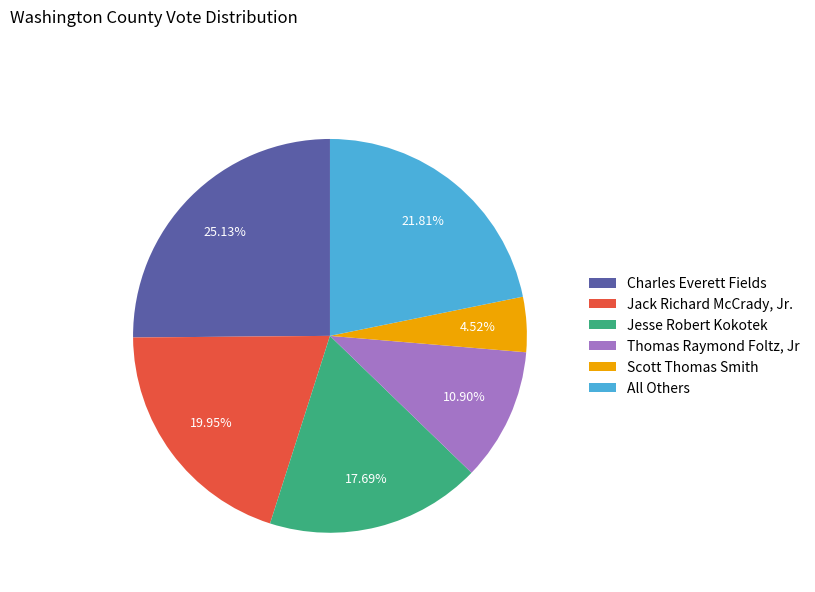

Rank the categories by value from lowest to highest.

Scott Thomas Smith, Thomas Raymond Foltz, Jr, Jesse Robert Kokotek, Jack Richard McCrady, Jr., All Others, Charles Everett Fields